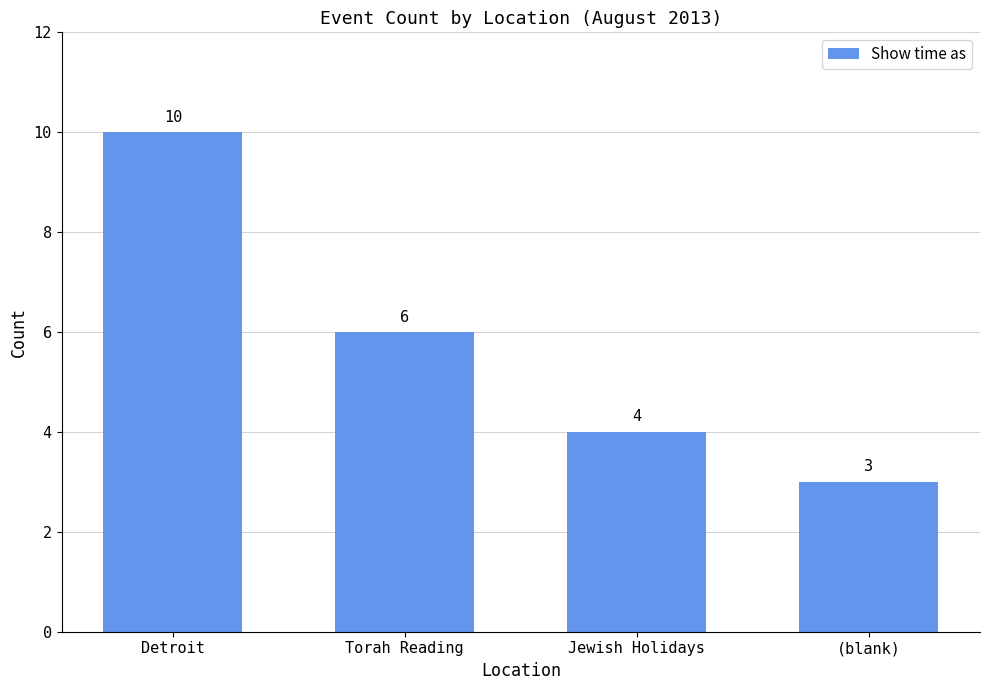

How many distinct data groups are displayed?

1